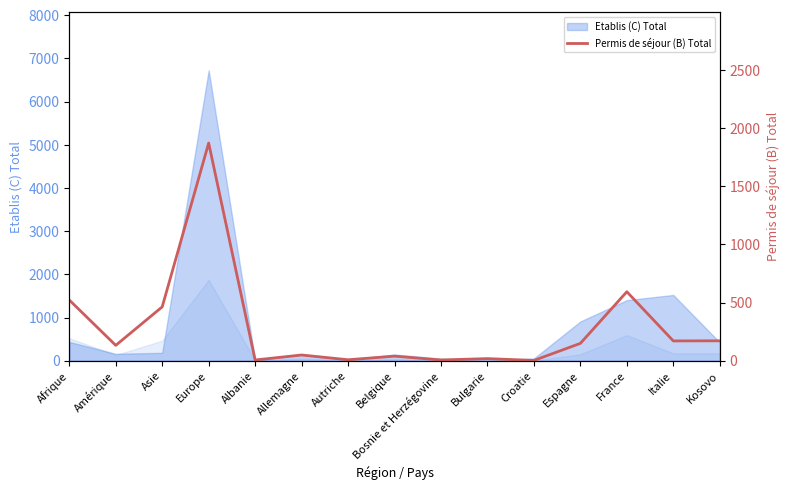

Between Espagne and Europe, which is larger?

Europe